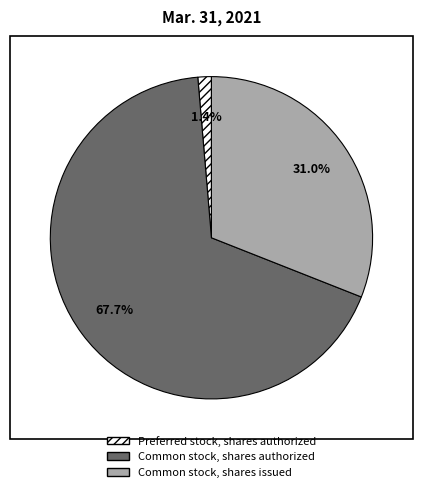

Does Common stock, shares authorized represent more than half of the total?

Yes